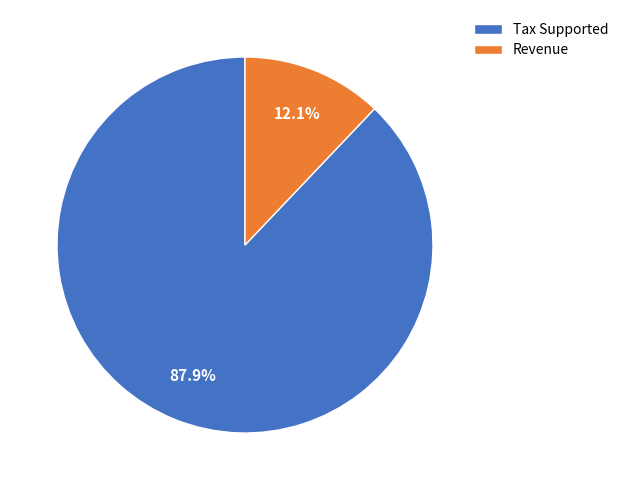

What portion of the pie excludes Revenue?

87.9%